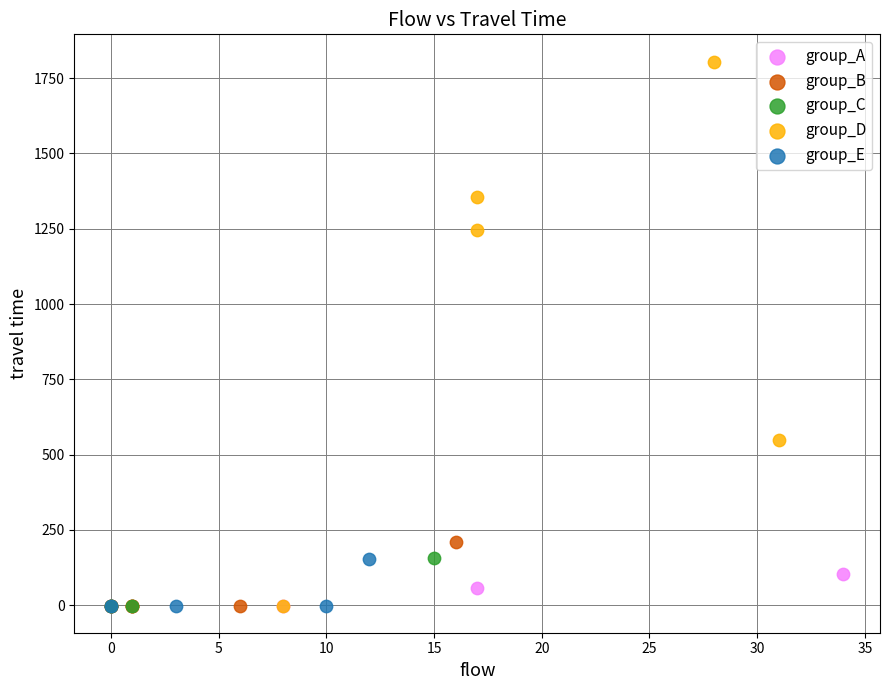

Which series contains the highest Y value?

group_D